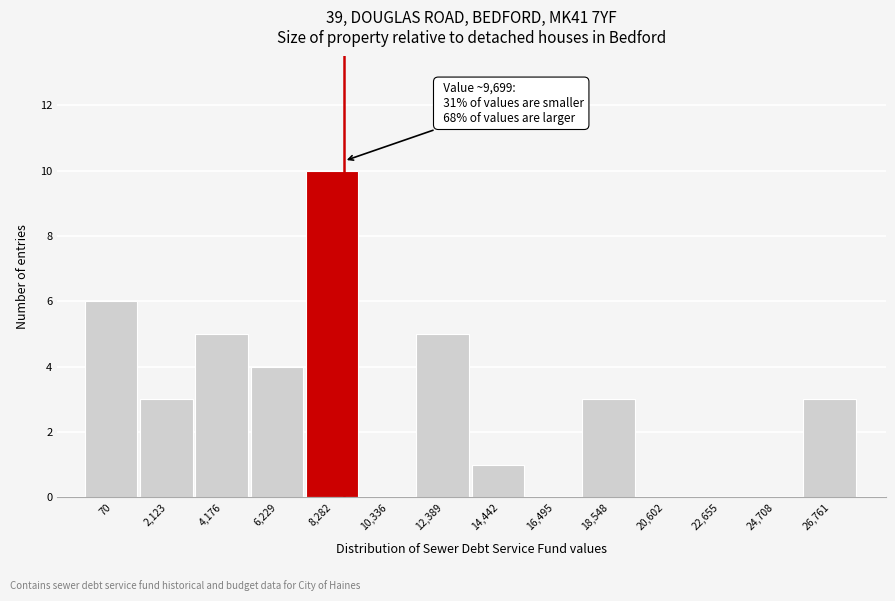

Reading right to left, extract all data points from this chart.

26,761=3	24,708=0	22,655=0	20,602=0	18,548=3	16,495=0	14,442=1	12,389=5	10,336=0	8,282=10	6,229=4	4,176=5	2,123=3	70=6